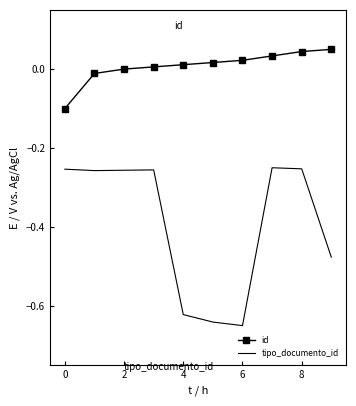

Which series has the widest spread of values?

tipo_documento_id